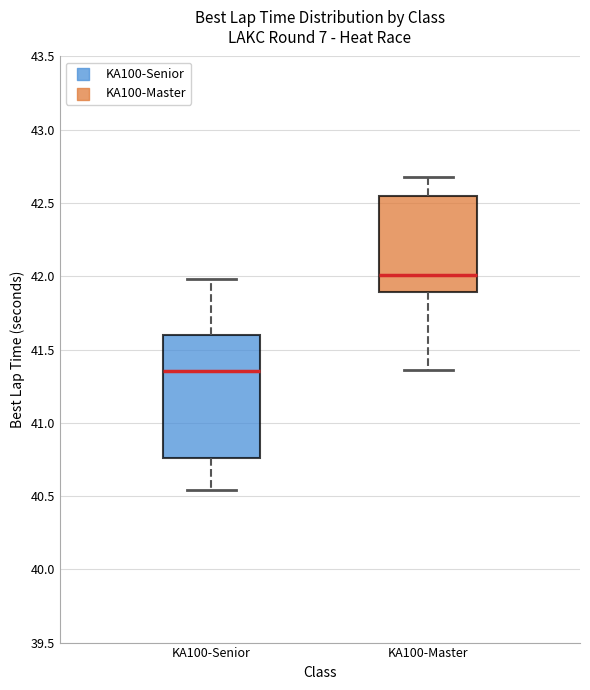

Which box has the highest median line?

KA100-Master